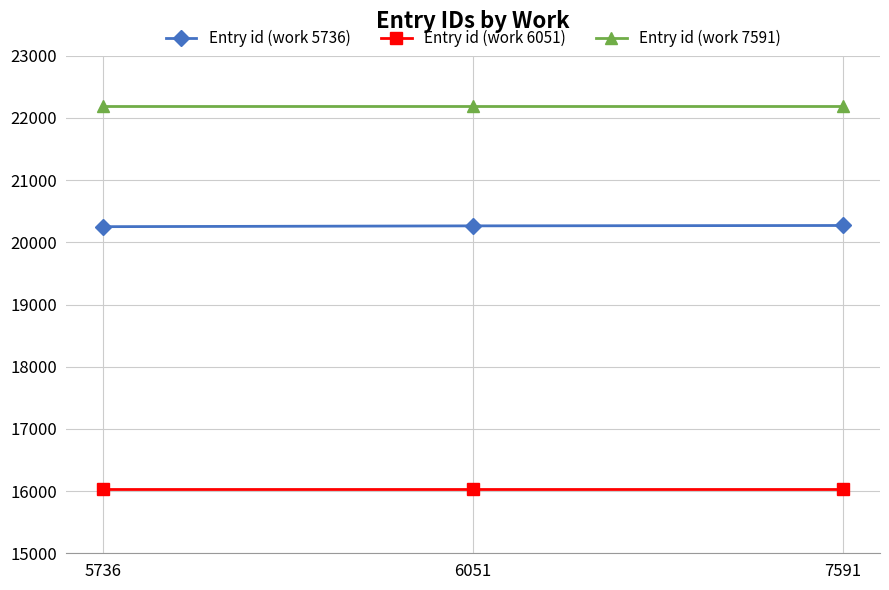

How many data points does each series have?

3